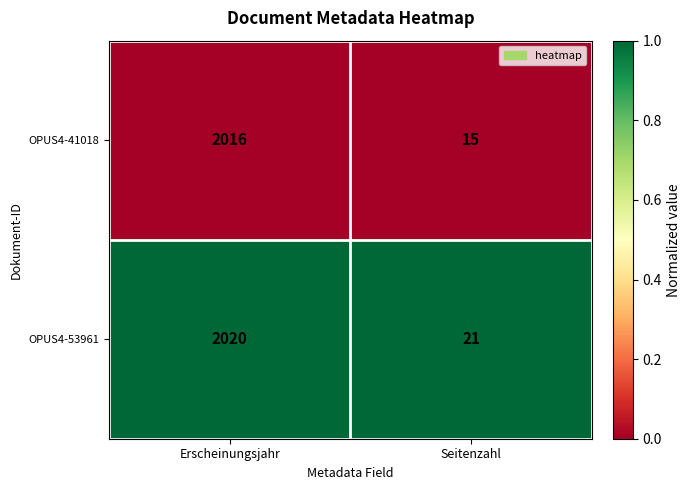

Rank the series by their maximum value, from highest to lowest.

OPUS4-53961, OPUS4-41018